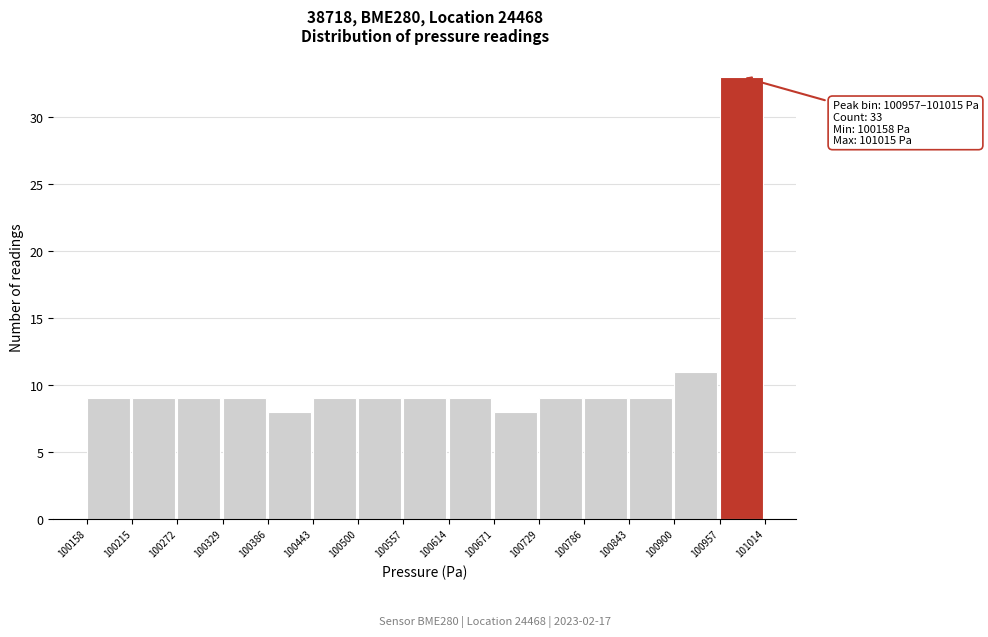

Which range on the x-axis has the tallest bar?

100957 to 101014